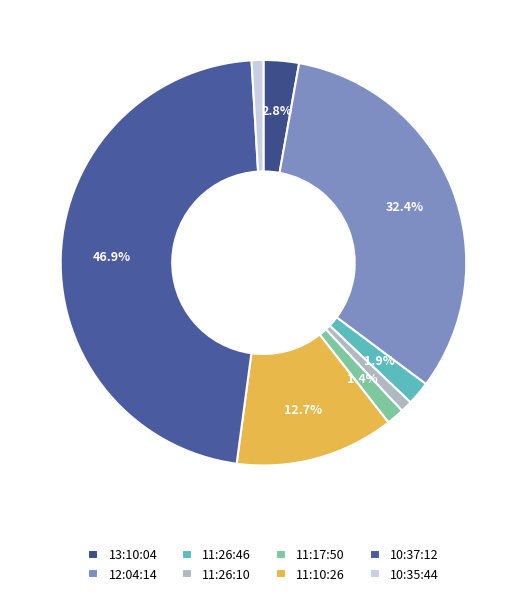

Combined, do 12:04:14 and 13:10:04 account for over 50%?

No